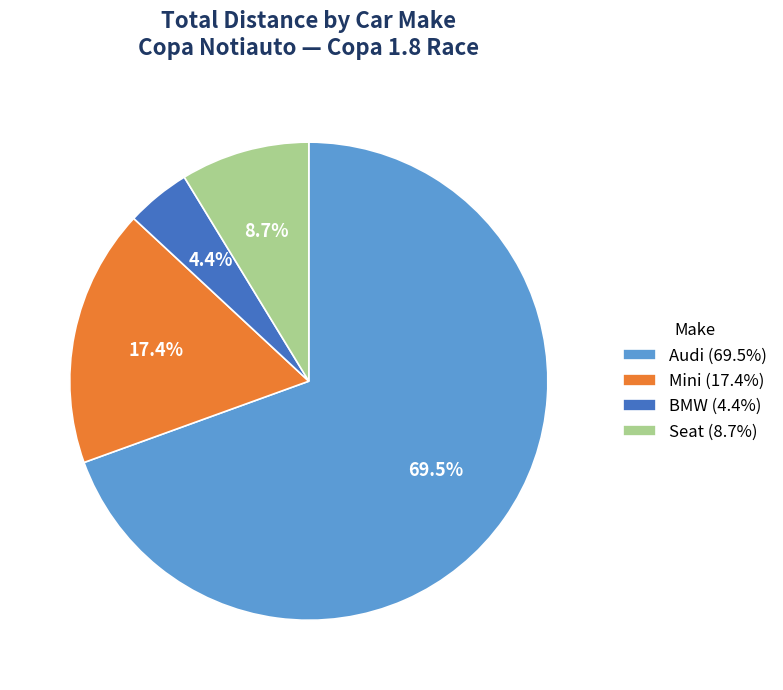

Rank the categories by value from highest to lowest.

Audi (69.5%), Mini (17.4%), Seat (8.7%), BMW (4.4%)